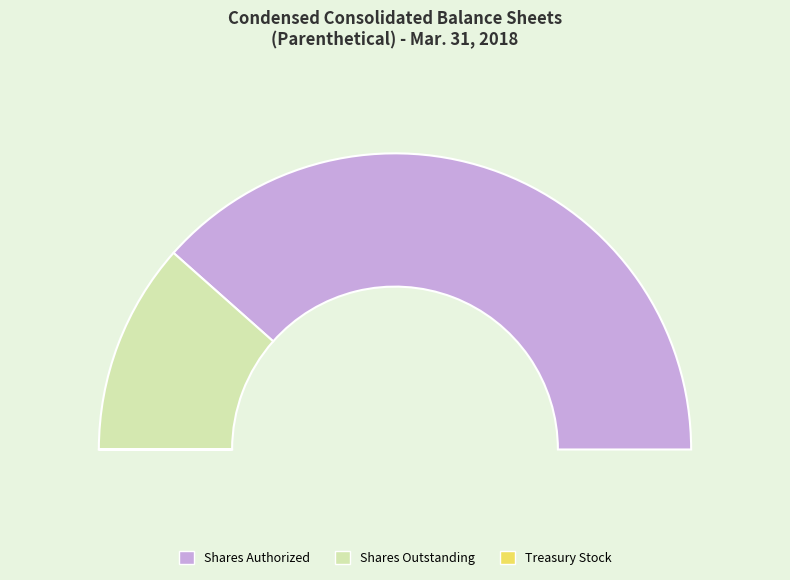

Combined, do Common stock, shares outstanding and Treasury stock (shares) account for over 50%?

No